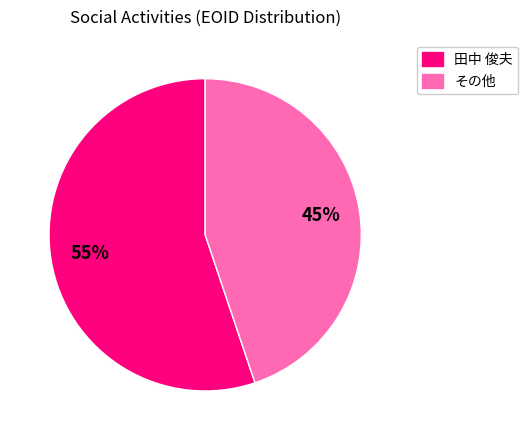

To the nearest percent, what percentage of the pie is その他?

45%